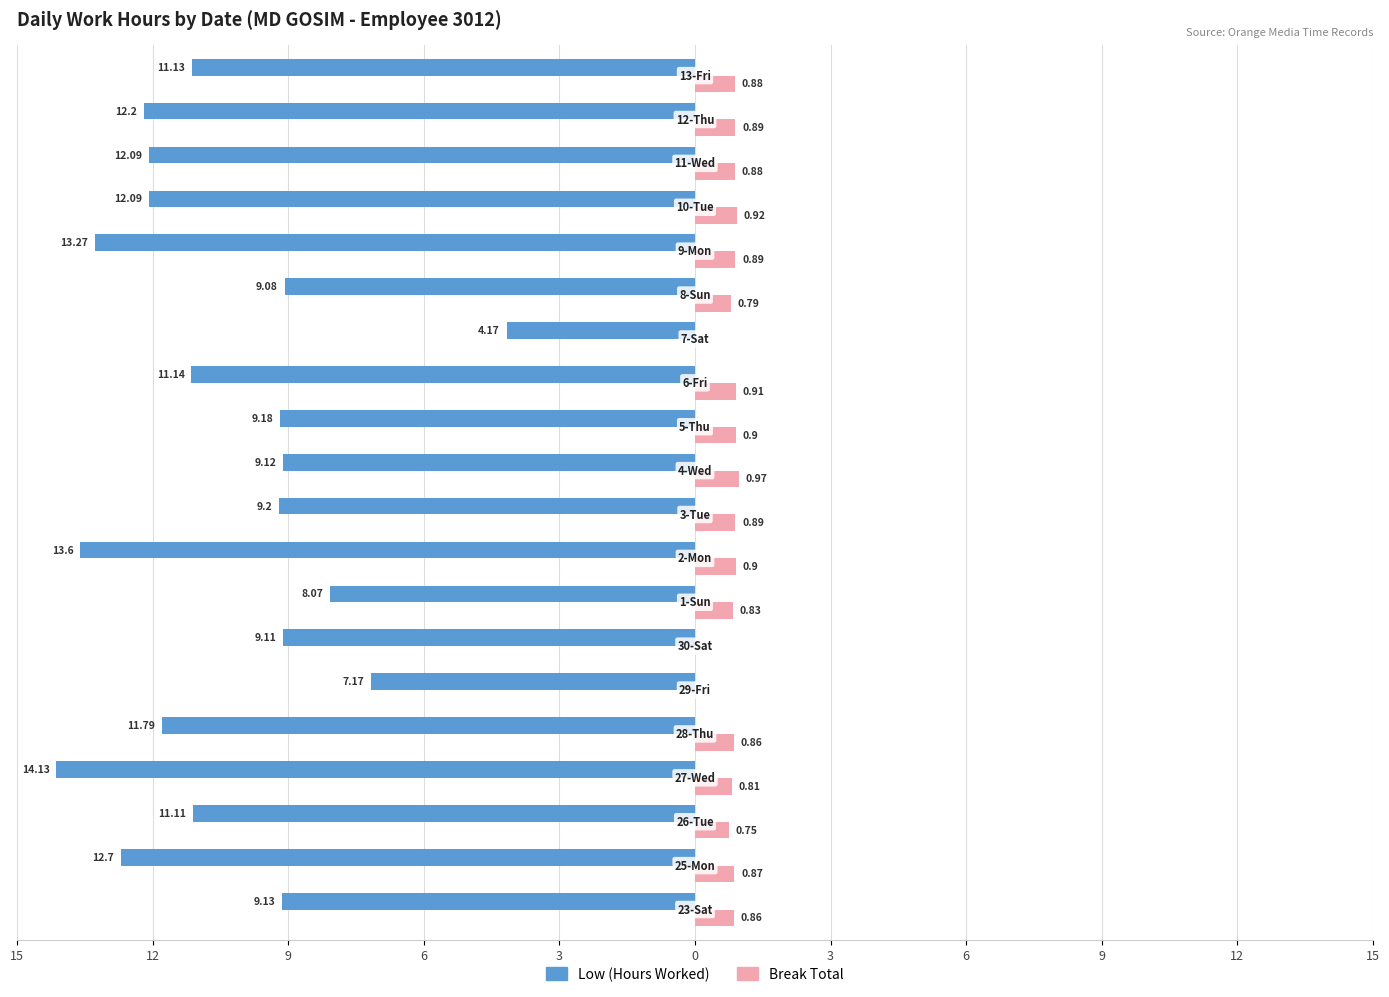

What are all the series names shown in the legend?

Low (Hours Worked), Break Total